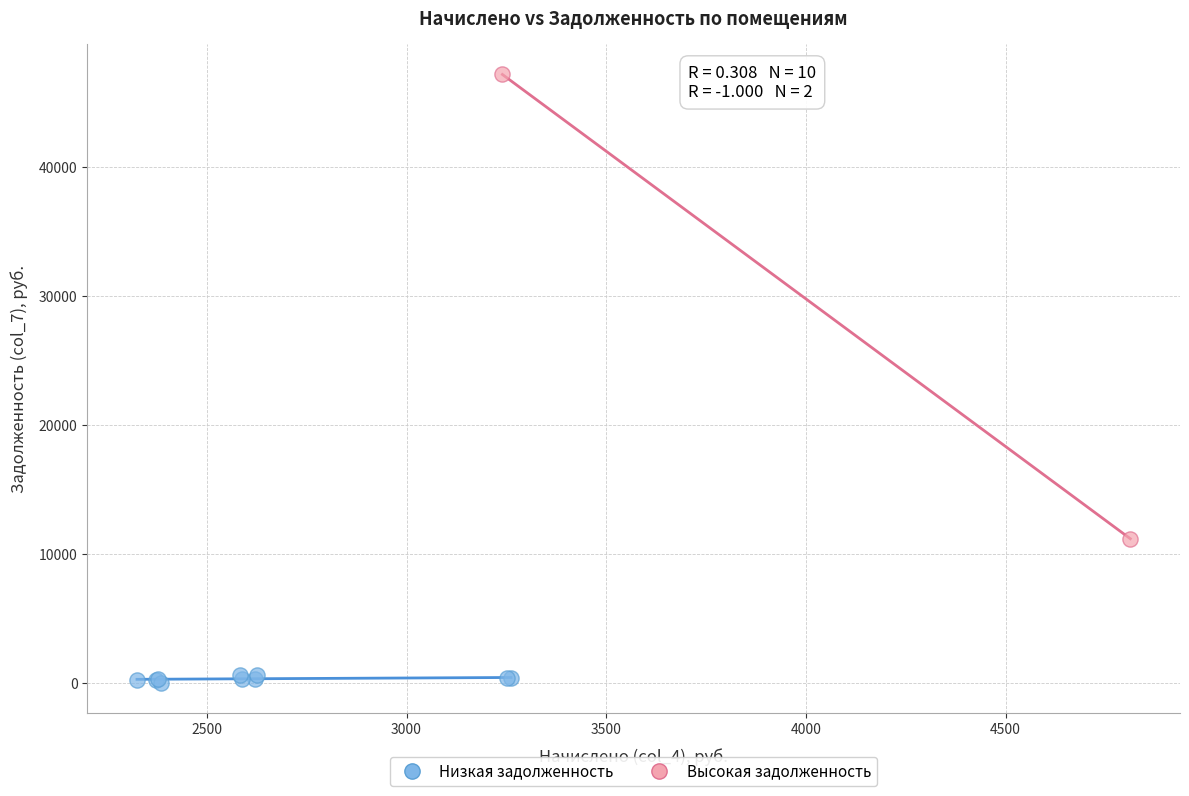

Which series has the largest Y range (max minus min)?

Высокая задолженность